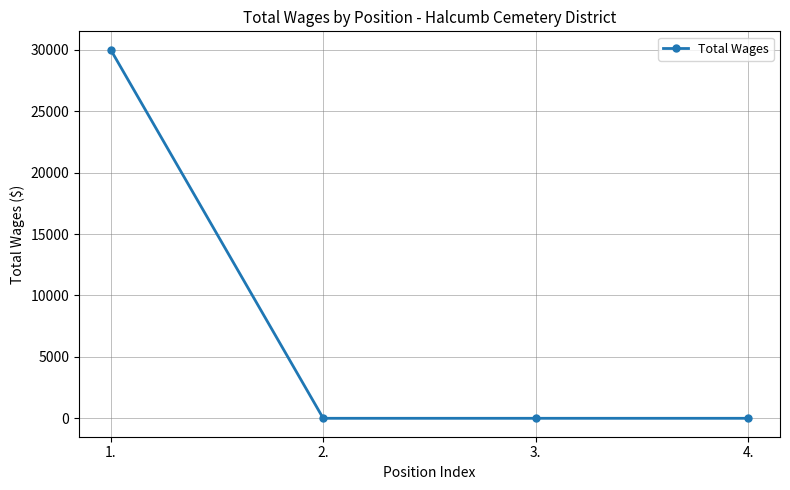

Is it true that the value at 4. is 0?

True